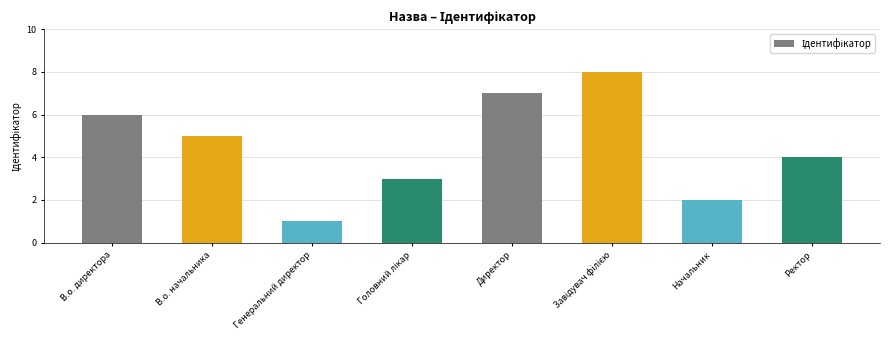

What position from the right is В.о. директора?

8